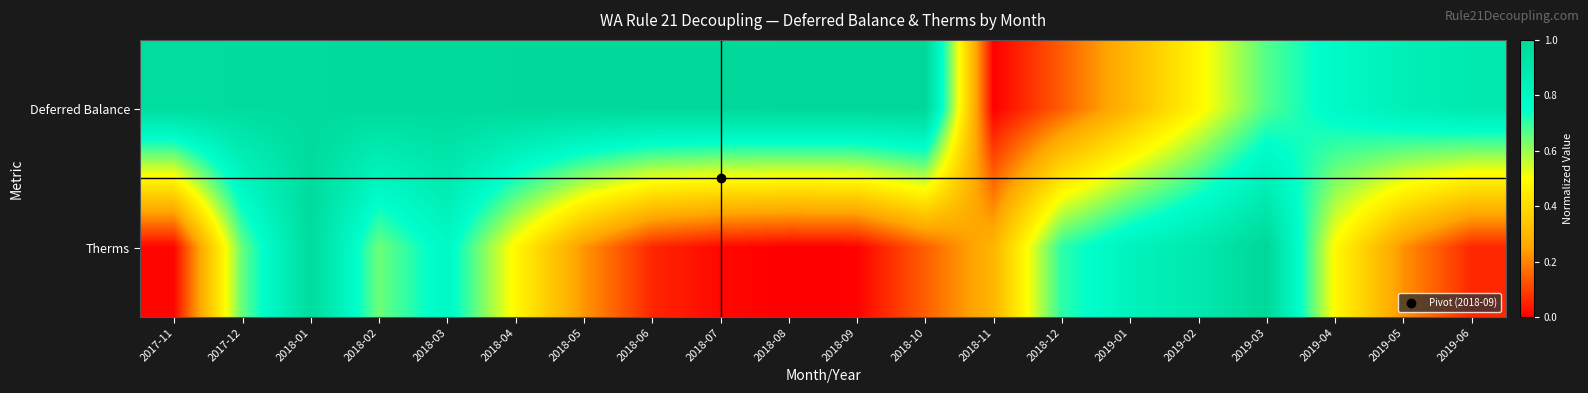

Between 2018-07 and 2017-11, which is larger?

2018-07